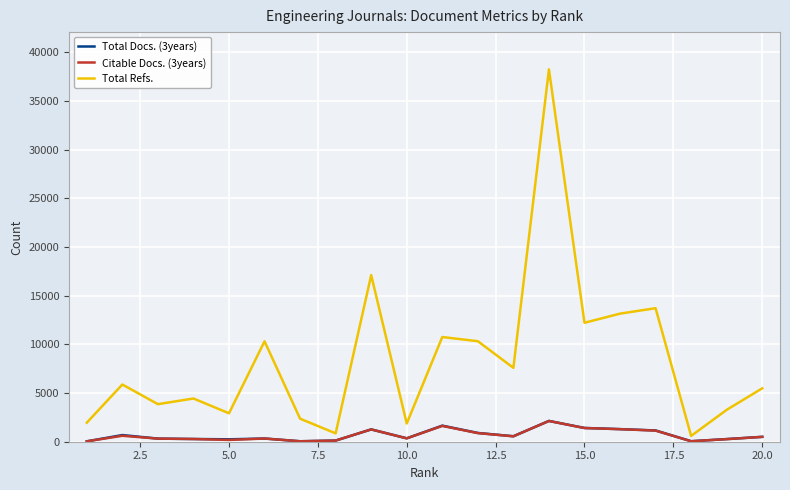

Does the chart have visible grid lines?

Yes